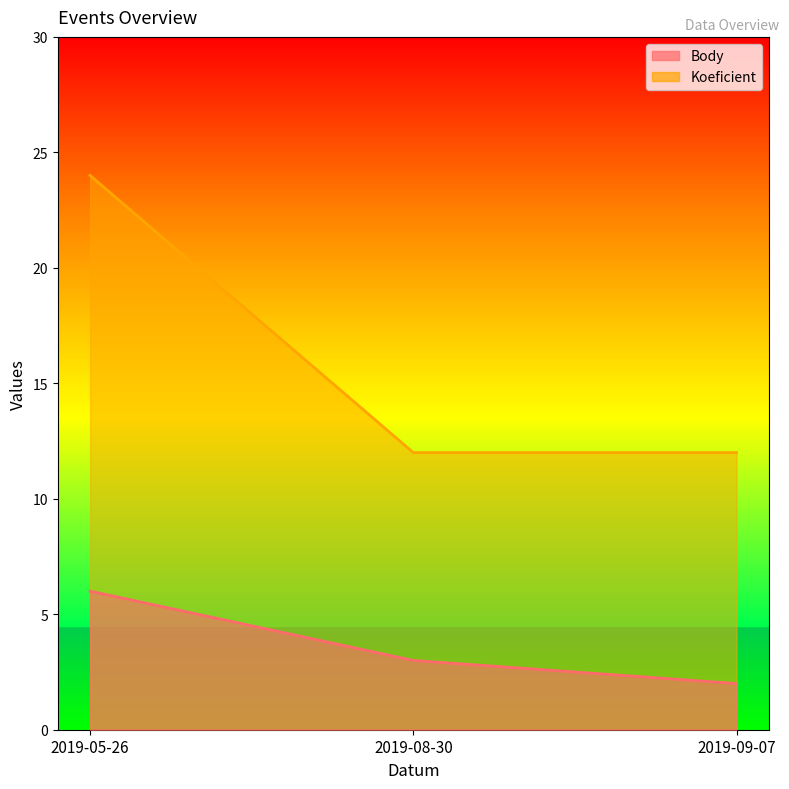

Which category has the lowest value across all series?

2019-09-07